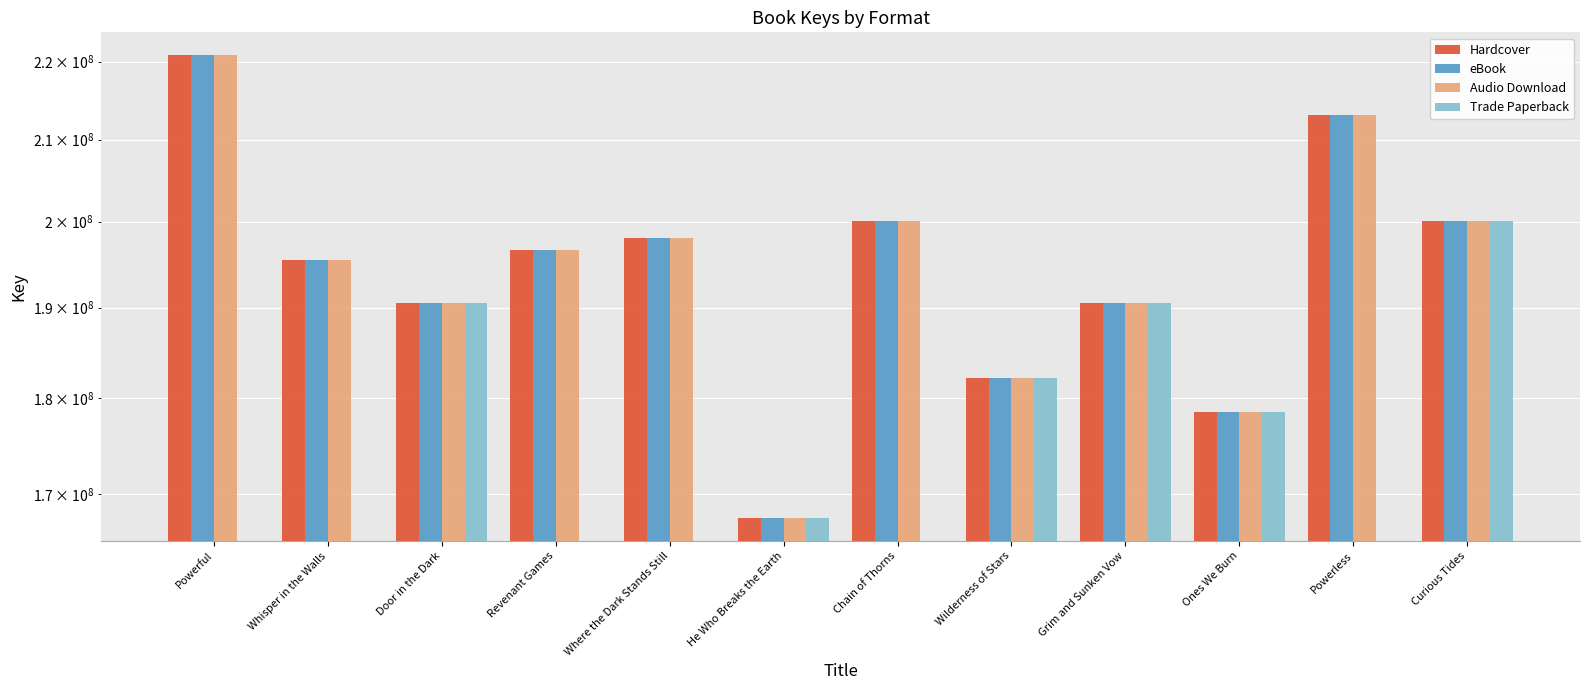

Where is Hardcover nearest to the value 194213993?

Whisper in the Walls